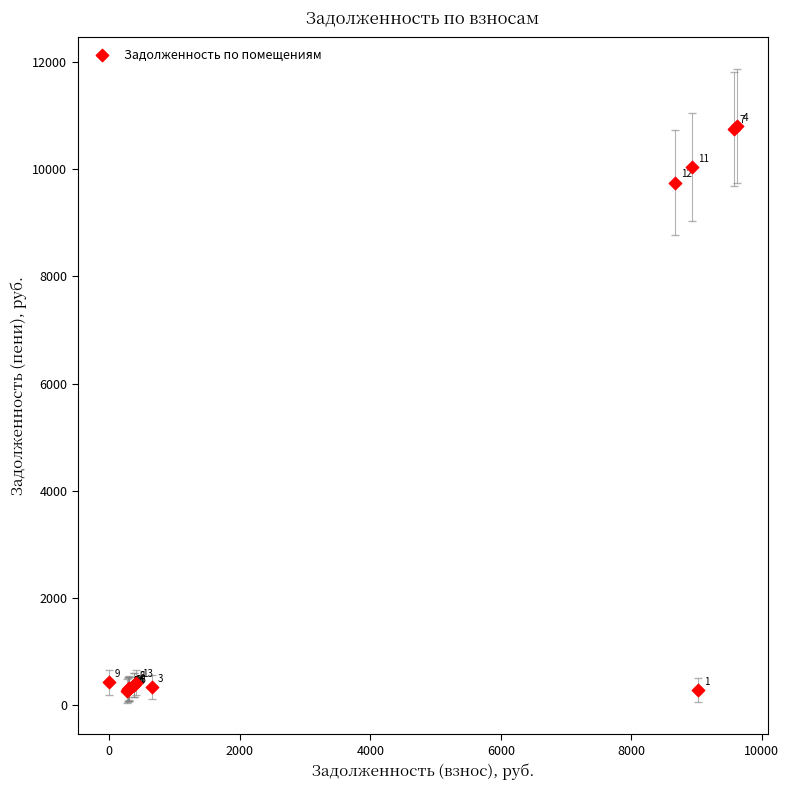

What Y value in the scatter plot is closest to 5536?

9743.4